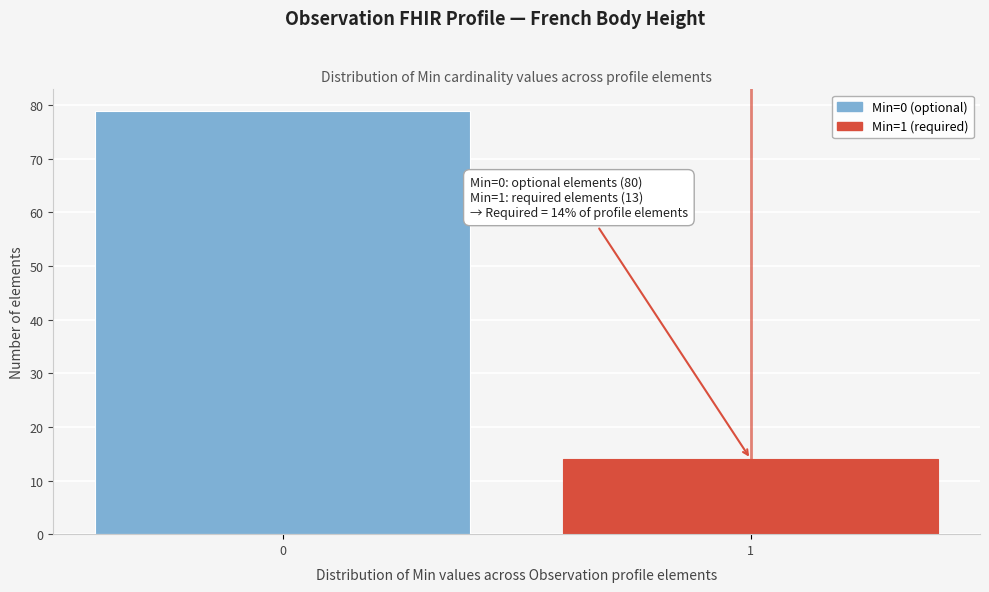

Reading right to left, extract all data points from this chart.

1=14	0=79